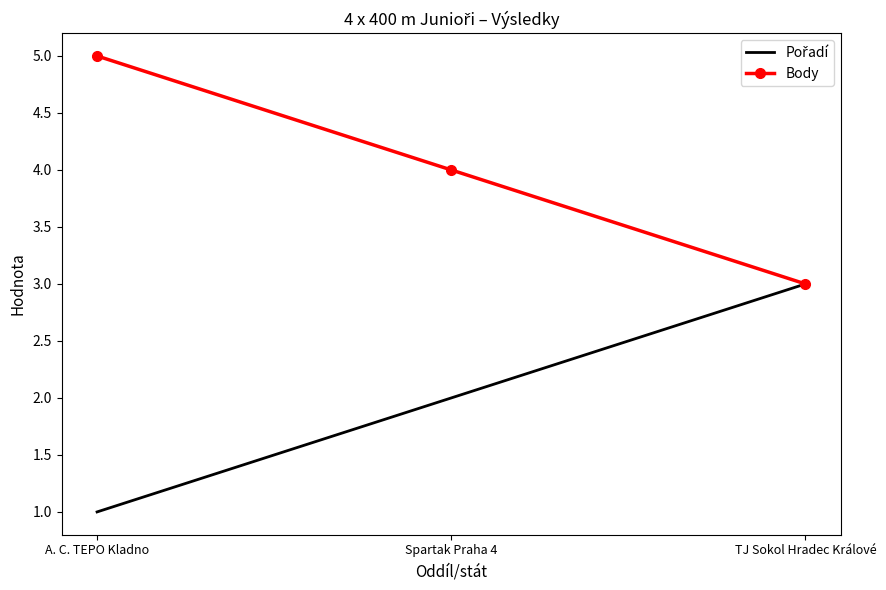

At how many categories does at least one series exceed 1?

3